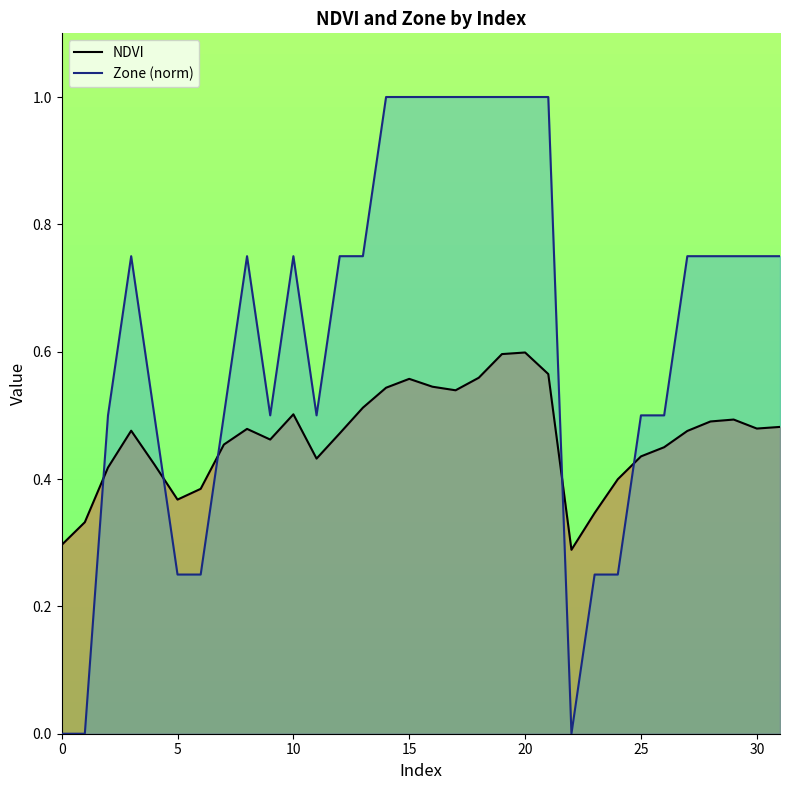

How many interior local valleys does the Zone (norm) series have?

3